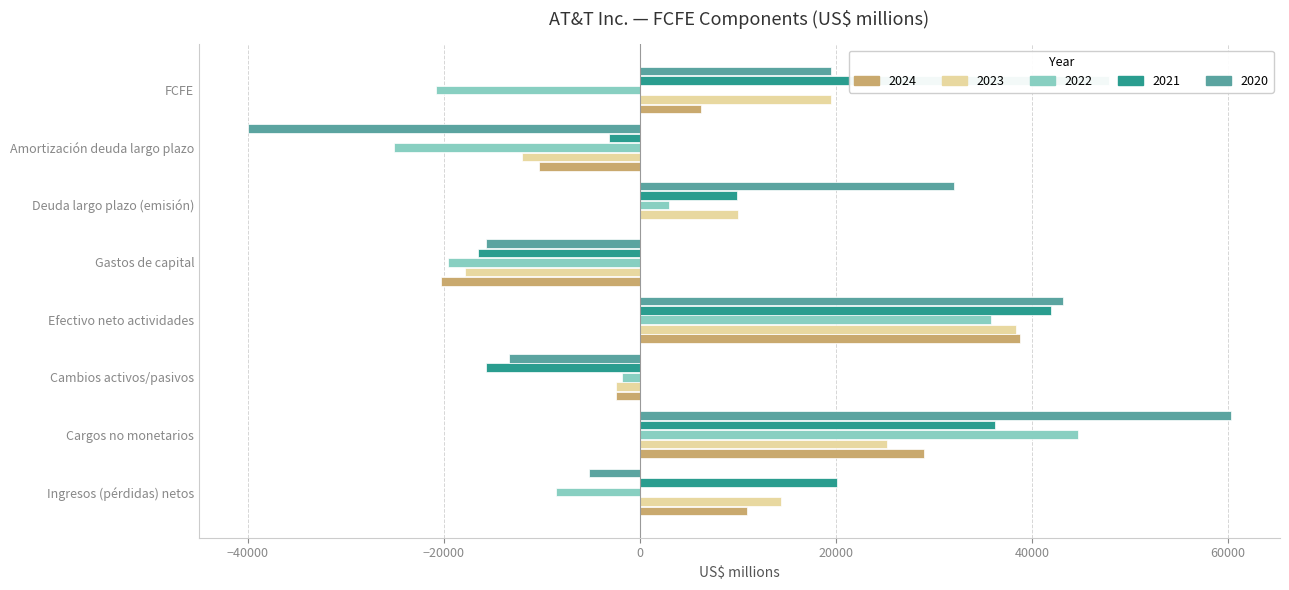

How many groups of bars are there?

8